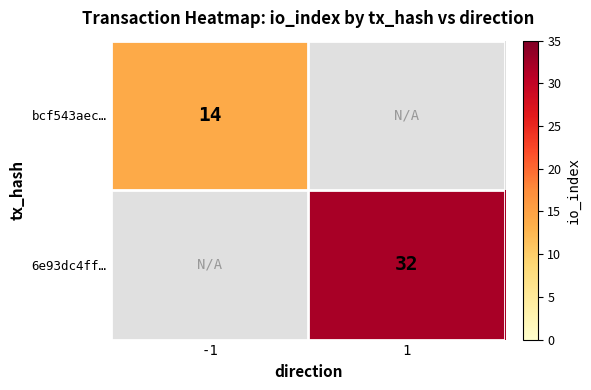

At how many categories does at least one series exceed 24?

1